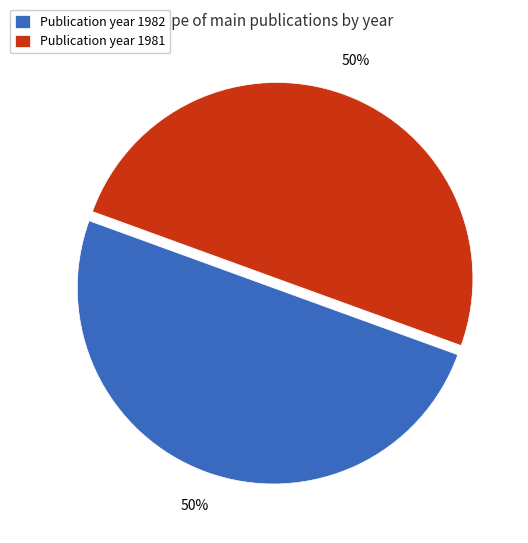

The Publication year 1982 slice represents 41% of the pie. True or false?

False